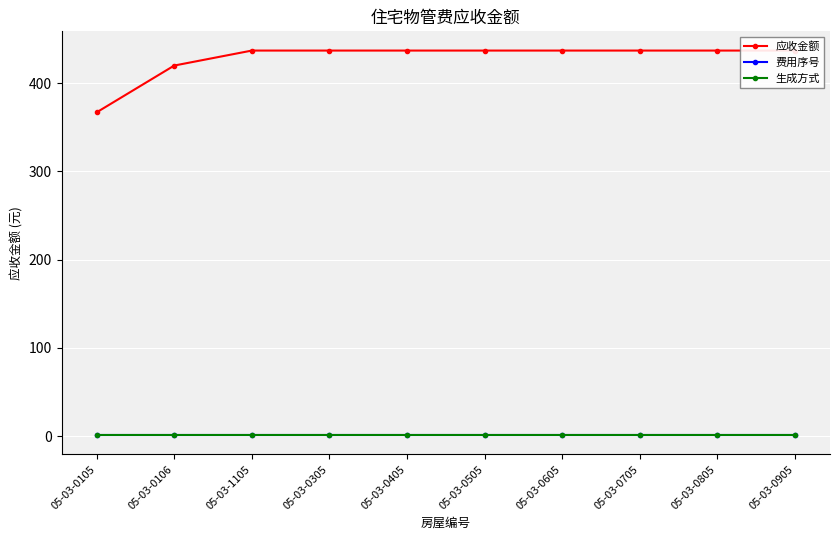

What is the label of the 9th point from the left?

05-03-0805